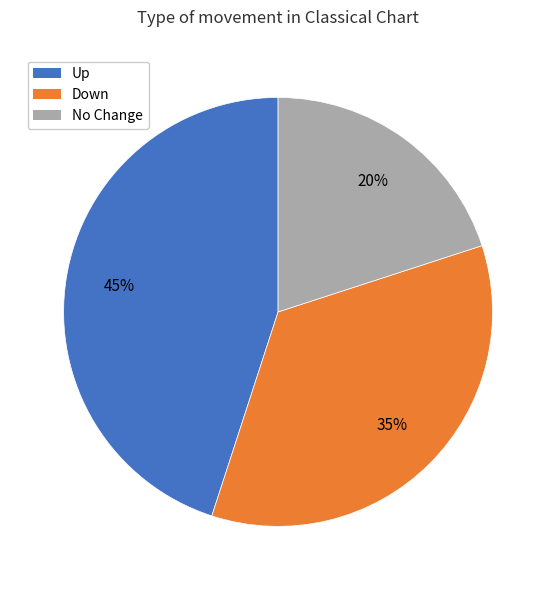

To the nearest percent, what is the difference between the largest and smallest slice percentages?

25%